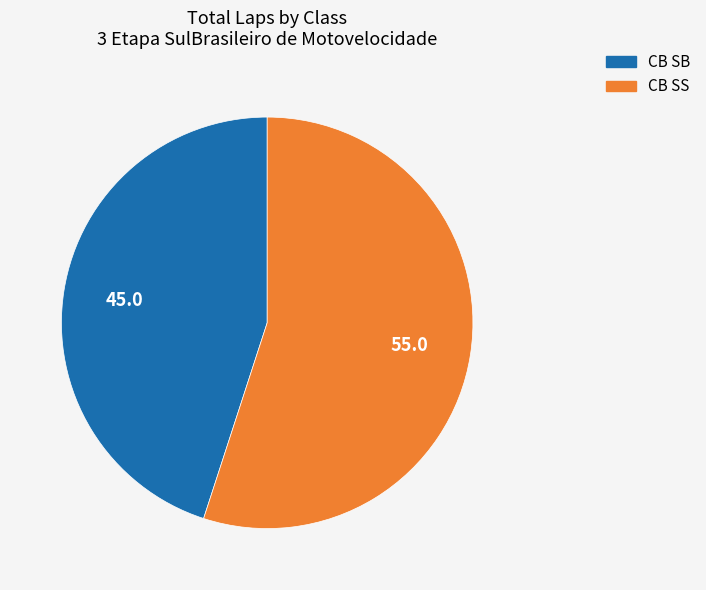

Is it true that CB SS is 43% of the pie?

False